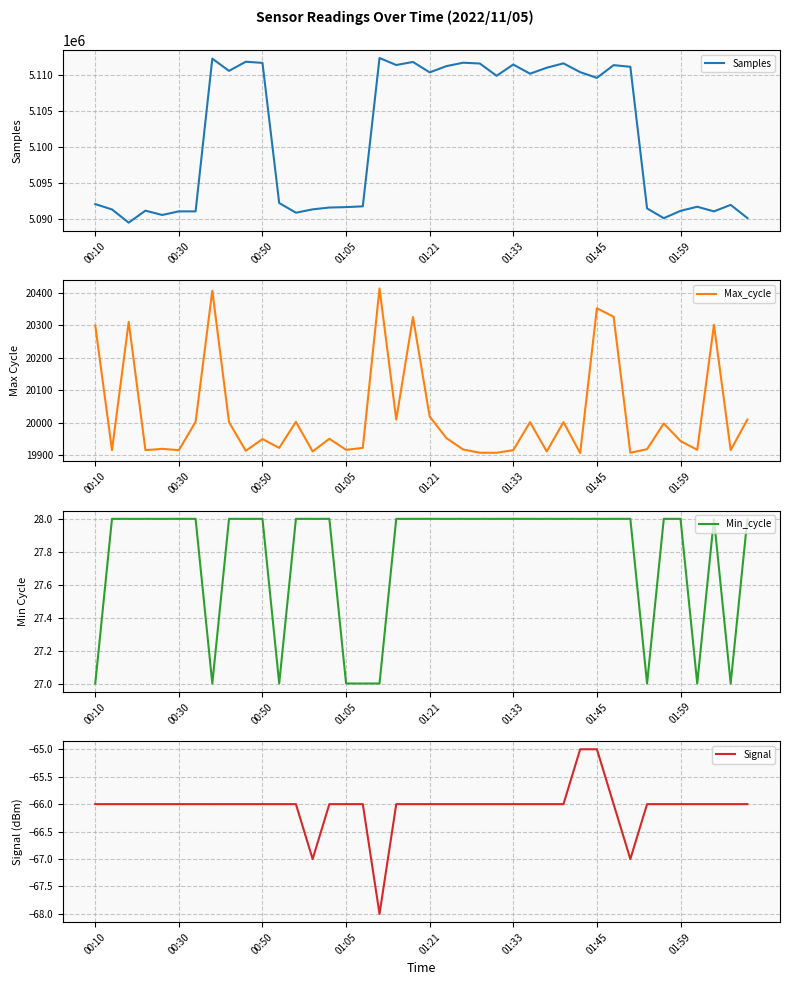

Rank the series at 22 from lowest to highest value.

Signal, Min_cycle, Max_cycle, Samples